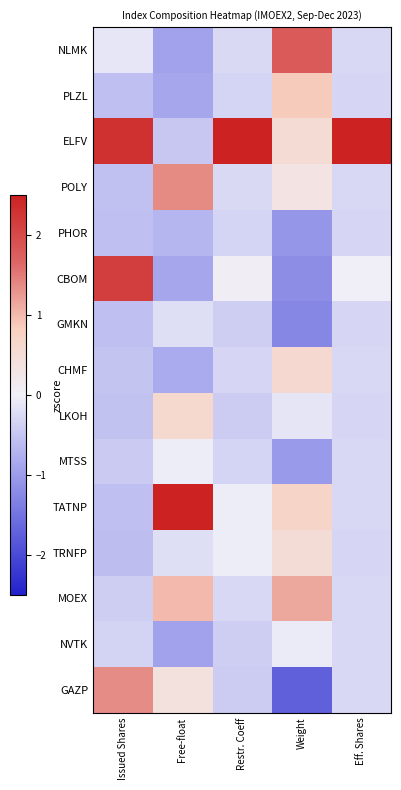

Reading right to left, list all the values displayed in this chart.

NLMK: Eff. Shares=-0.3	Weight=1.8	Restr. Coeff=-0.3	Free-float=-0.9	Issued Shares=-0.1
PLZL: Eff. Shares=-0.3	Weight=0.9	Restr. Coeff=-0.3	Free-float=-0.9	Issued Shares=-0.6
ELFV: Eff. Shares=2.5	Weight=0.5	Restr. Coeff=2.5	Free-float=-0.5	Issued Shares=2.3
POLY: Eff. Shares=-0.3	Weight=0.3	Restr. Coeff=-0.3	Free-float=1.4	Issued Shares=-0.6
PHOR: Eff. Shares=-0.3	Weight=-1.1	Restr. Coeff=-0.3	Free-float=-0.7	Issued Shares=-0.6
CBOM: Eff. Shares=0.0	Weight=-1.2	Restr. Coeff=0.1	Free-float=-0.9	Issued Shares=2.2
GMKN: Eff. Shares=-0.3	Weight=-1.3	Restr. Coeff=-0.4	Free-float=-0.2	Issued Shares=-0.6
CHMF: Eff. Shares=-0.3	Weight=0.6	Restr. Coeff=-0.3	Free-float=-0.8	Issued Shares=-0.5
LKOH: Eff. Shares=-0.3	Weight=-0.1	Restr. Coeff=-0.4	Free-float=0.6	Issued Shares=-0.5
MTSS: Eff. Shares=-0.3	Weight=-1.0	Restr. Coeff=-0.3	Free-float=-0.0	Issued Shares=-0.4
TATNP: Eff. Shares=-0.3	Weight=0.7	Restr. Coeff=-0.0	Free-float=2.5	Issued Shares=-0.6
TRNFP: Eff. Shares=-0.3	Weight=0.5	Restr. Coeff=-0.0	Free-float=-0.2	Issued Shares=-0.6
MOEX: Eff. Shares=-0.3	Weight=1.1	Restr. Coeff=-0.3	Free-float=1.0	Issued Shares=-0.4
NVTK: Eff. Shares=-0.3	Weight=-0.0	Restr. Coeff=-0.4	Free-float=-0.9	Issued Shares=-0.3
GAZP: Eff. Shares=-0.3	Weight=-1.7	Restr. Coeff=-0.4	Free-float=0.4	Issued Shares=1.4